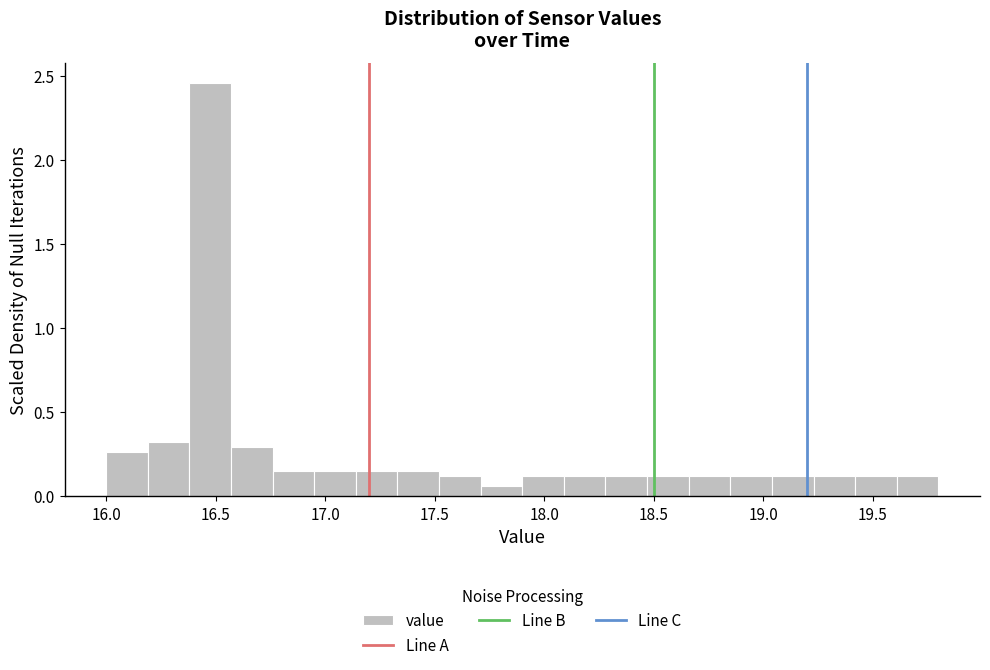

Read against the x-axis, roughly where is the centre of the tallest bar?

16.50